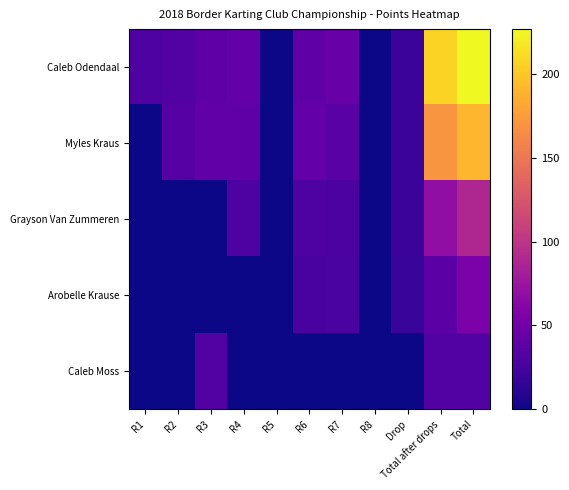

At which category is the sum across all series the highest?

Total